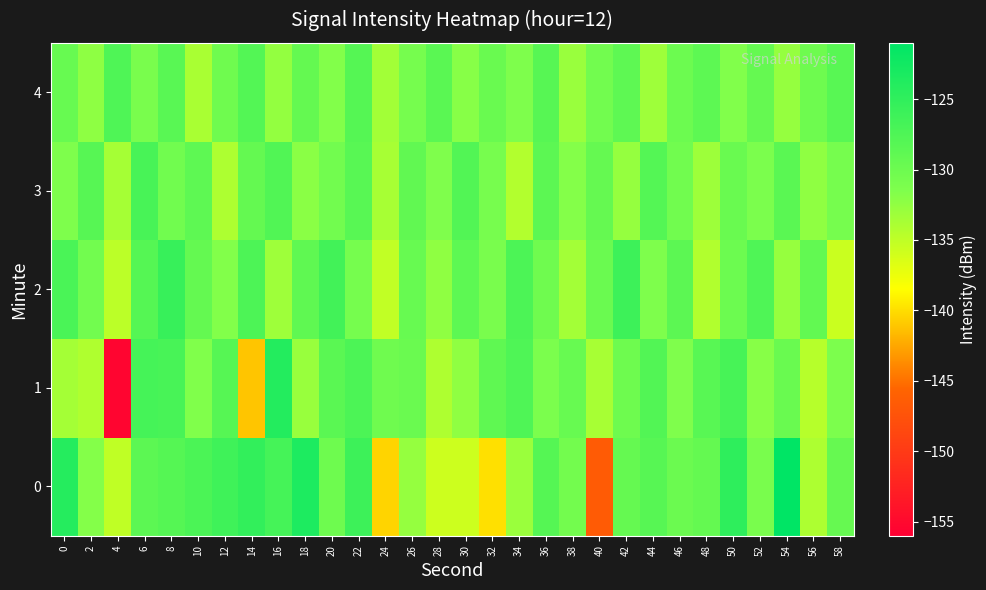

At which category is the sum across all series the highest?

8